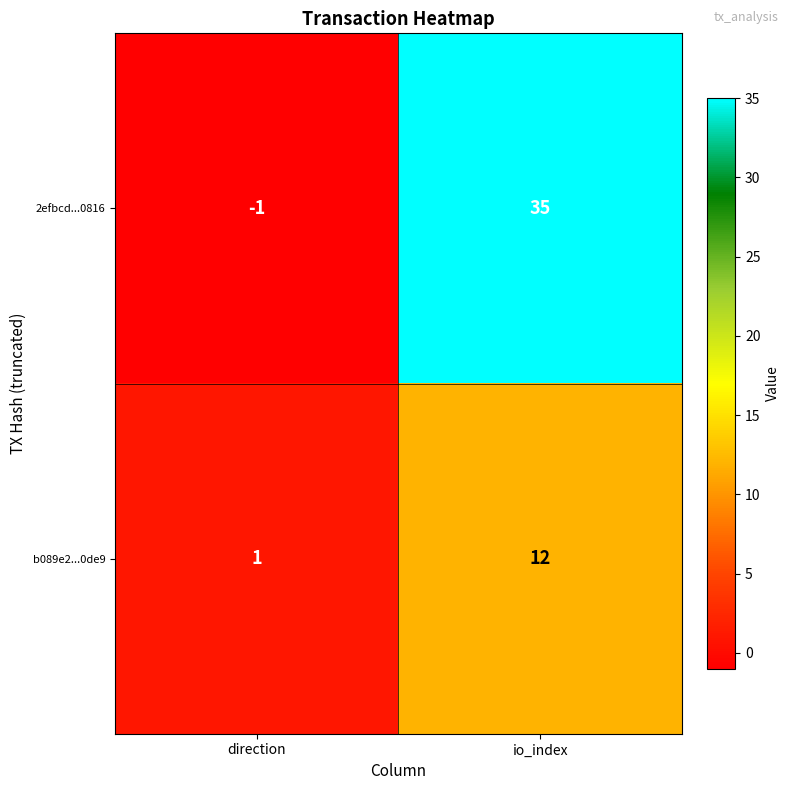

How many values in 2efbcd...0816 are below zero?

1